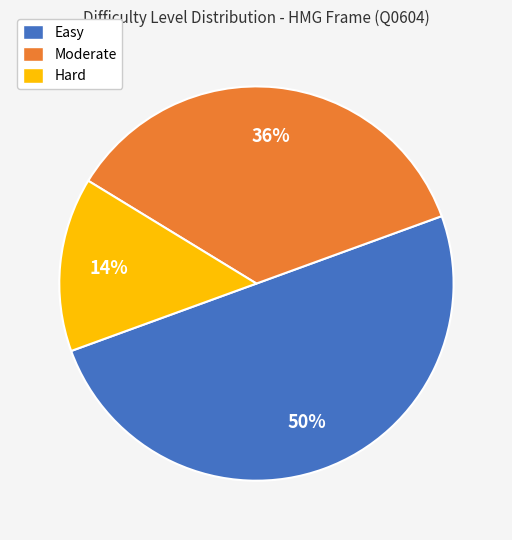

The Hard slice represents 14% of the pie. True or false?

True